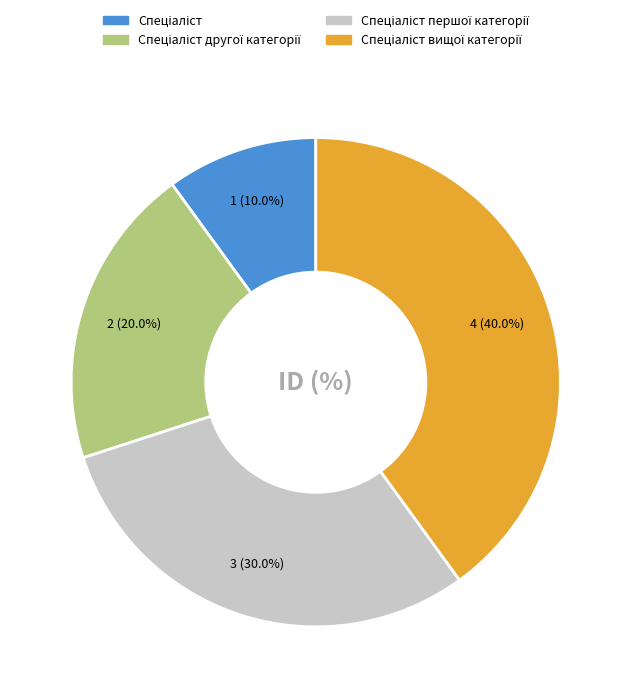

Is there a majority slice in this chart?

No